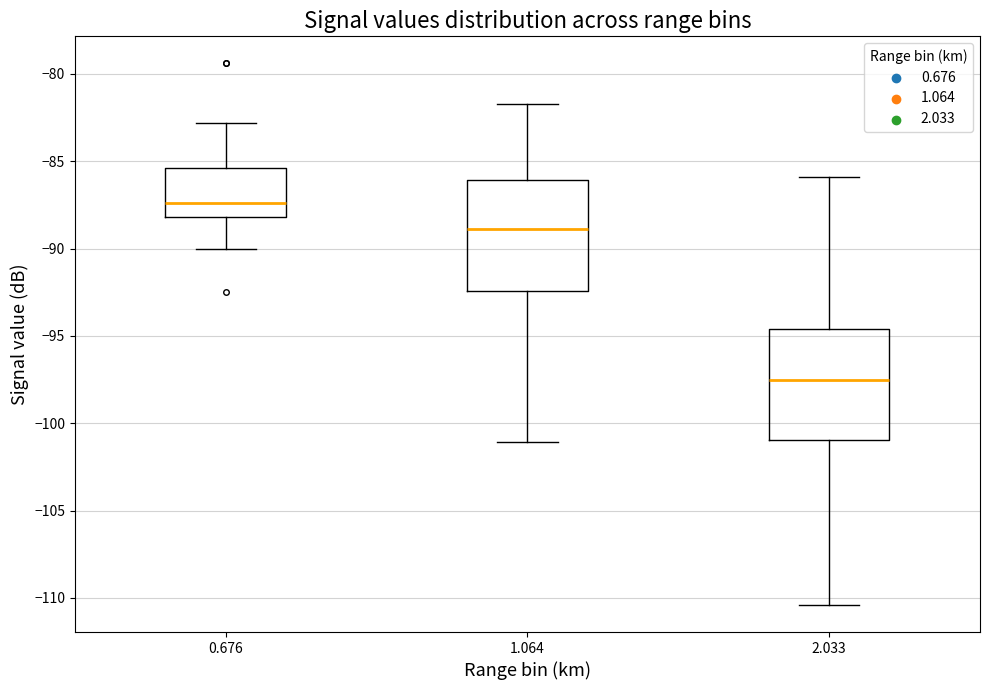

Where does the median line of the box at x = 0.676 sit on the y-axis? The values are not printed on the chart, so give them approximately, as read against the axis.

-87.5